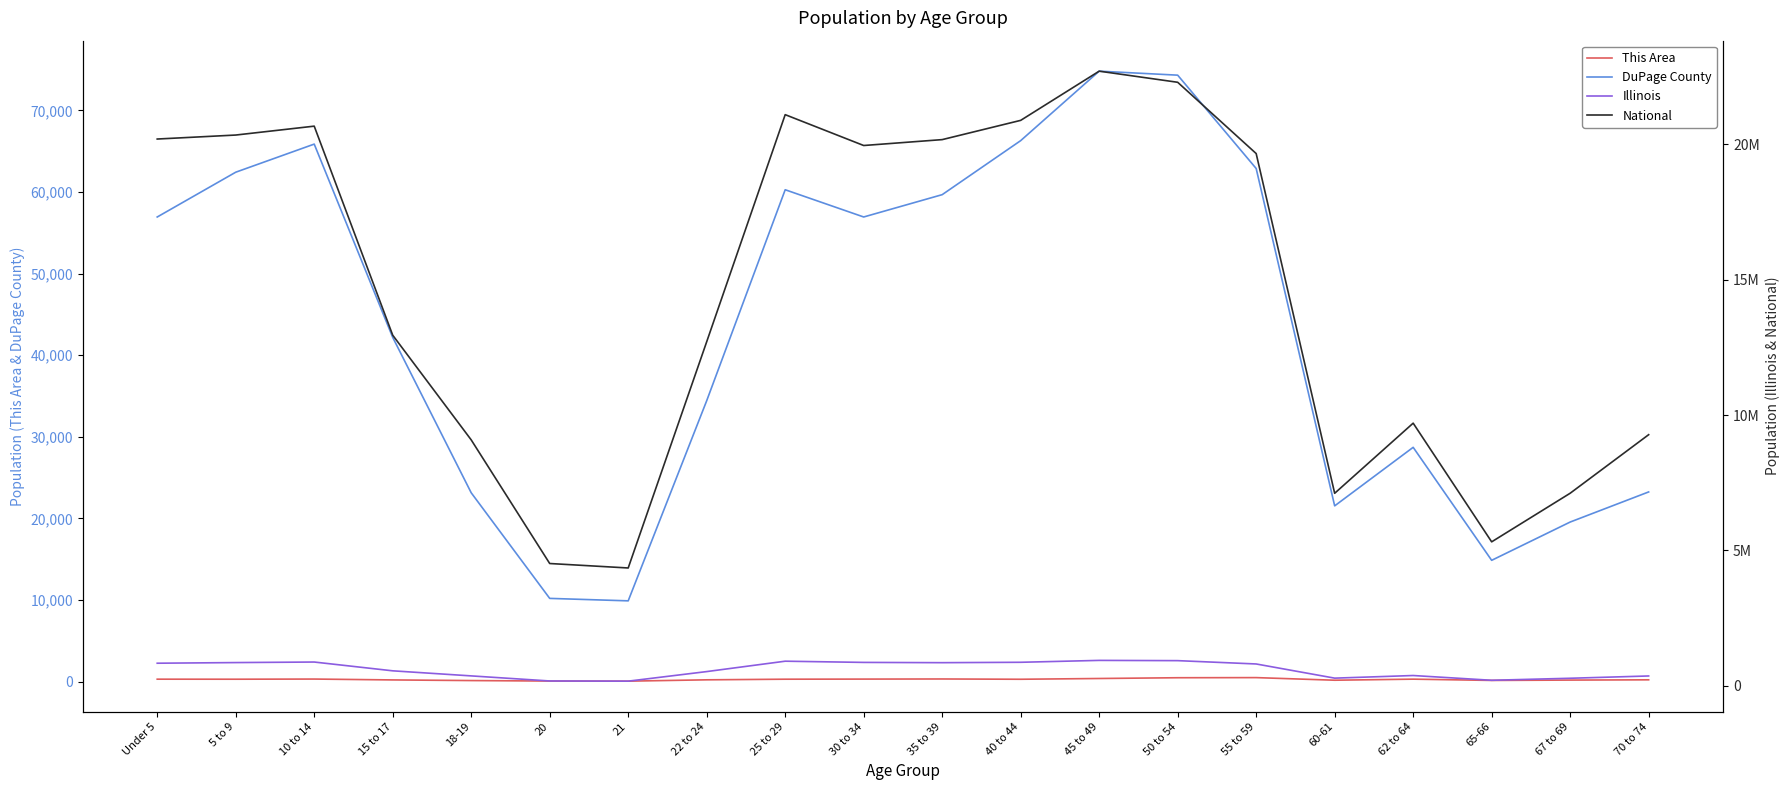

What position from the right is Under 5?

20